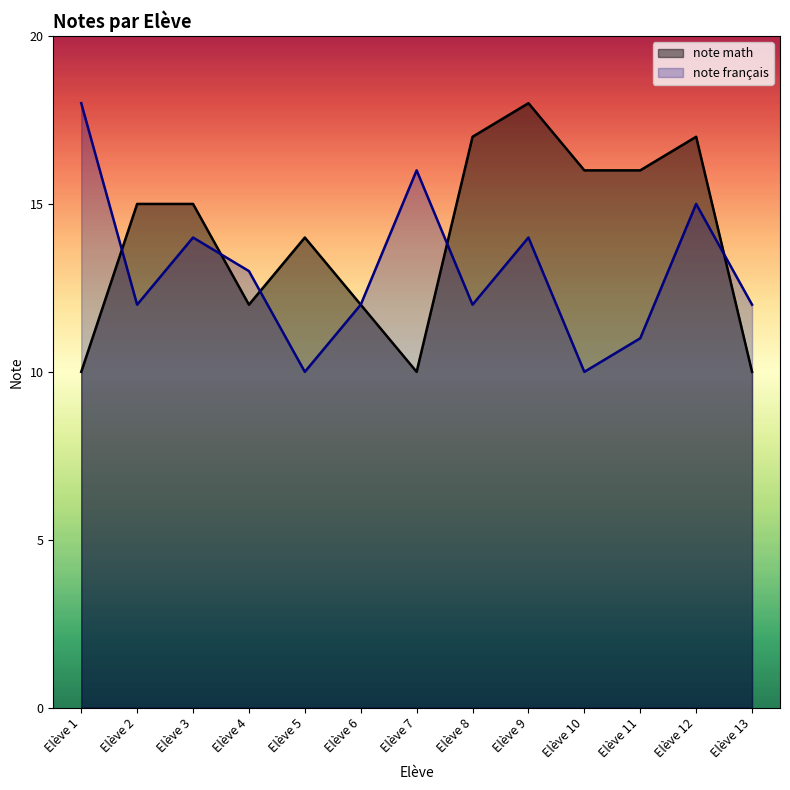

Reading left to right, extract all data points from this chart.

note math: Elève 1=10	Elève 2=15	Elève 3=15	Elève 4=12	Elève 5=14	Elève 6=12	Elève 7=10	Elève 8=17	Elève 9=18	Elève 10=16	Elève 11=16	Elève 12=17	Elève 13=10
note français: Elève 1=18	Elève 2=12	Elève 3=14	Elève 4=13	Elève 5=10	Elève 6=12	Elève 7=16	Elève 8=12	Elève 9=14	Elève 10=10	Elève 11=11	Elève 12=15	Elève 13=12